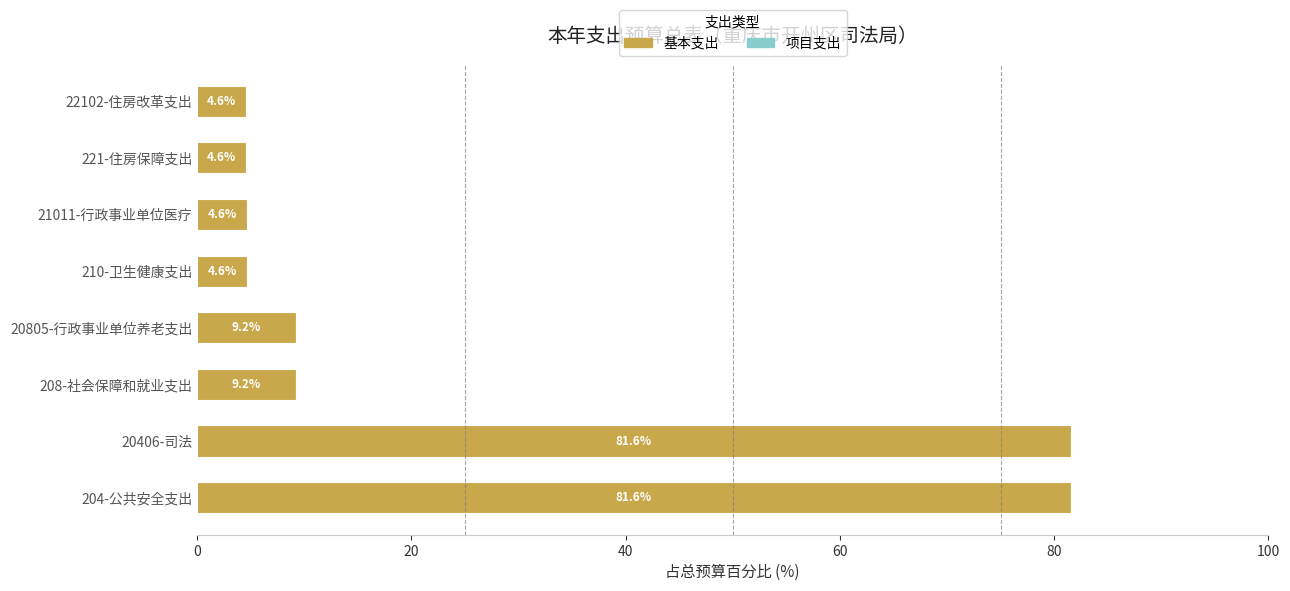

The chart shows a value of 113.3 at 20406-司法. True or false?

False